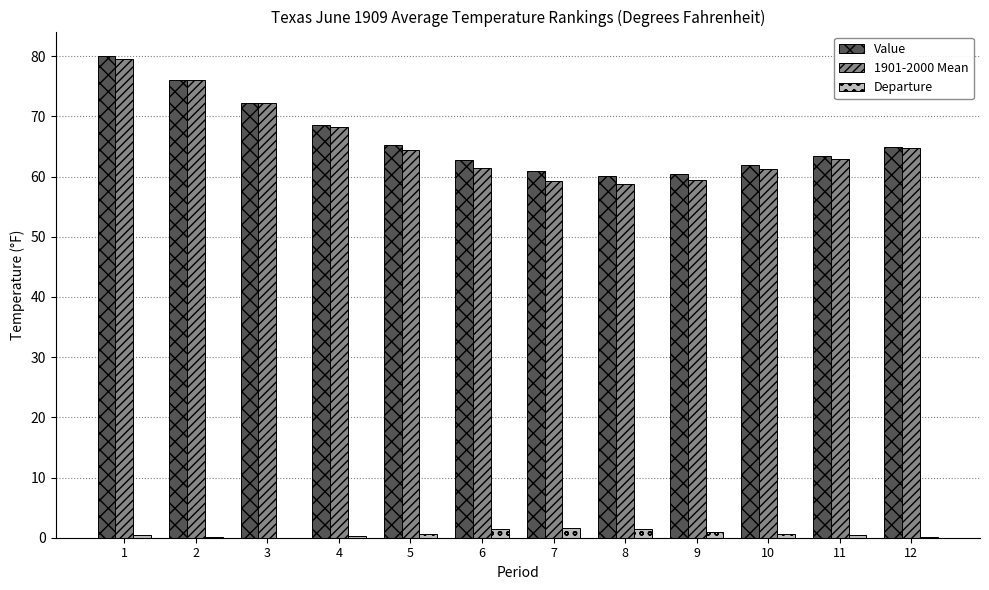

Is it true that Value equals 103.6 at 7?

False